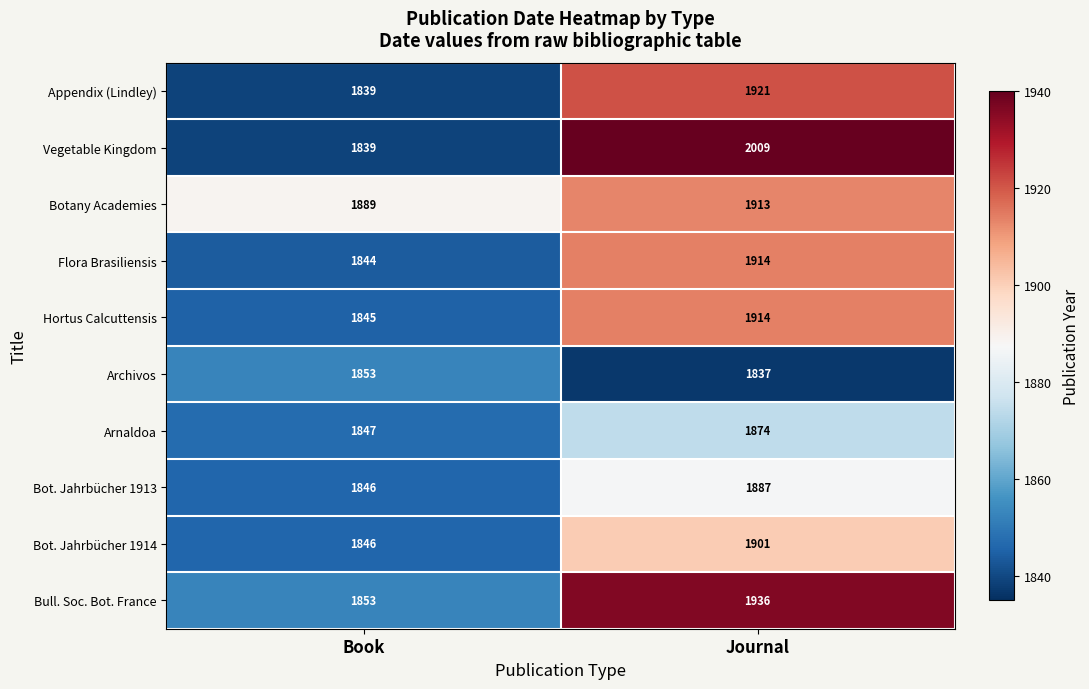

Rank the categories by Bot. Jahrbücher 1913 value from lowest to highest.

Book, Journal